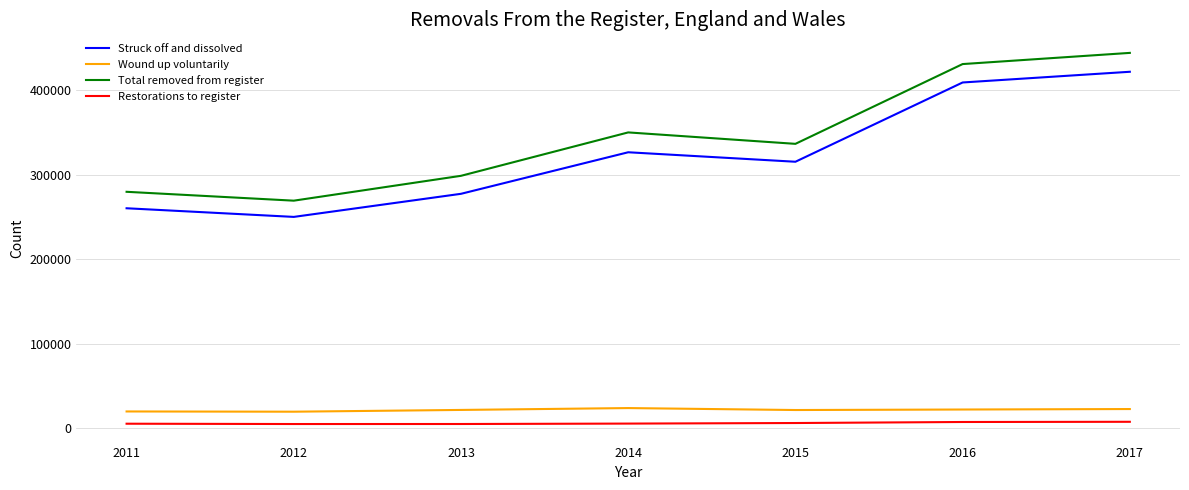

What is the sum of all Restorations to register values?

39529